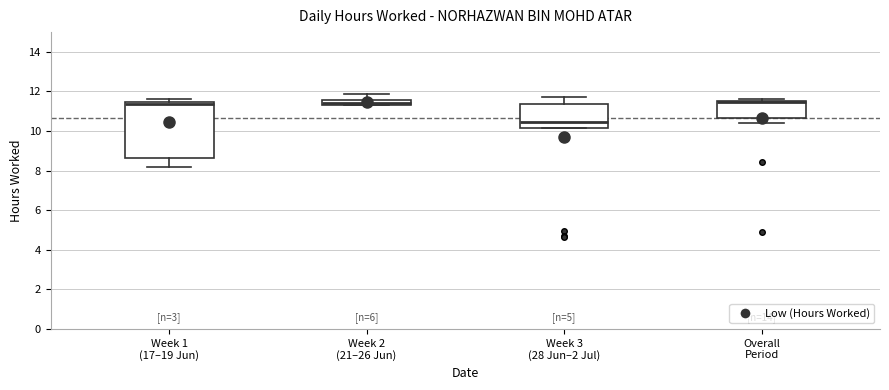

Which box has the lowest median line?

Week 3 (28 Jun–2 Jul)